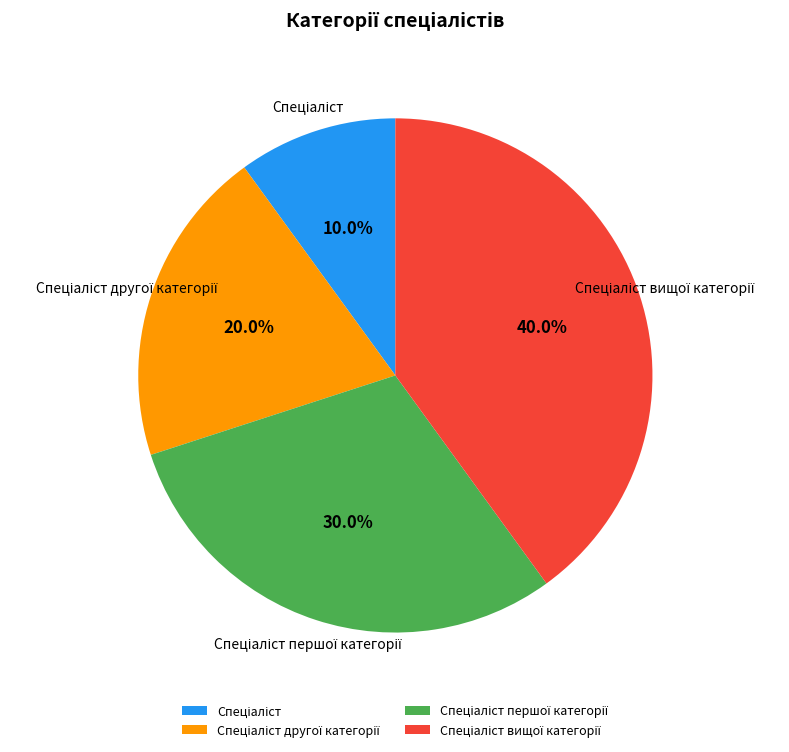

Is there any slice that represents more than half of the pie?

No